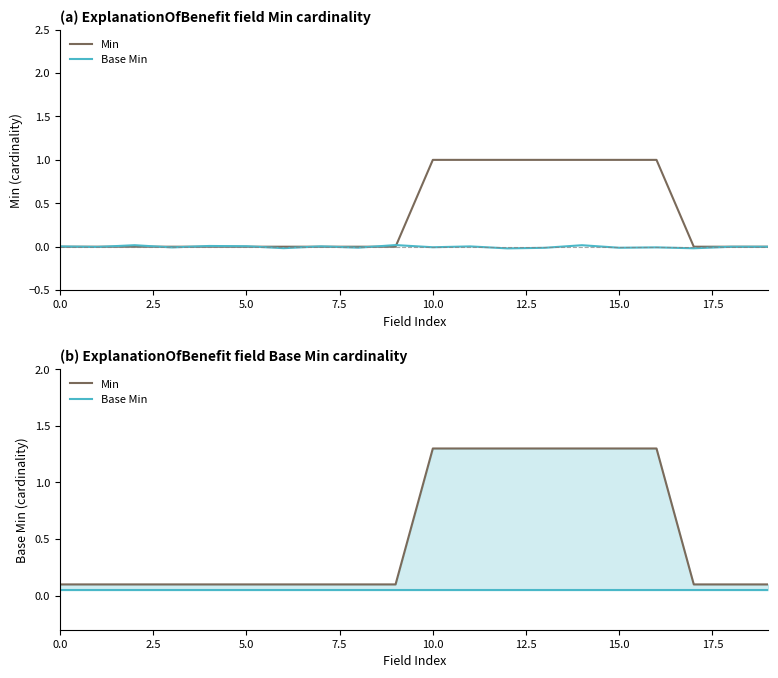

How many distinct data groups are displayed?

2